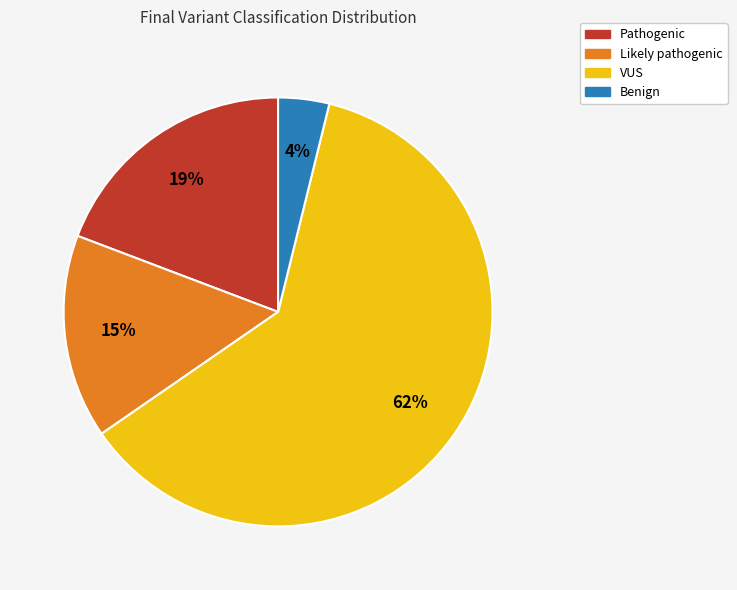

Which has a higher value, Benign or VUS?

VUS